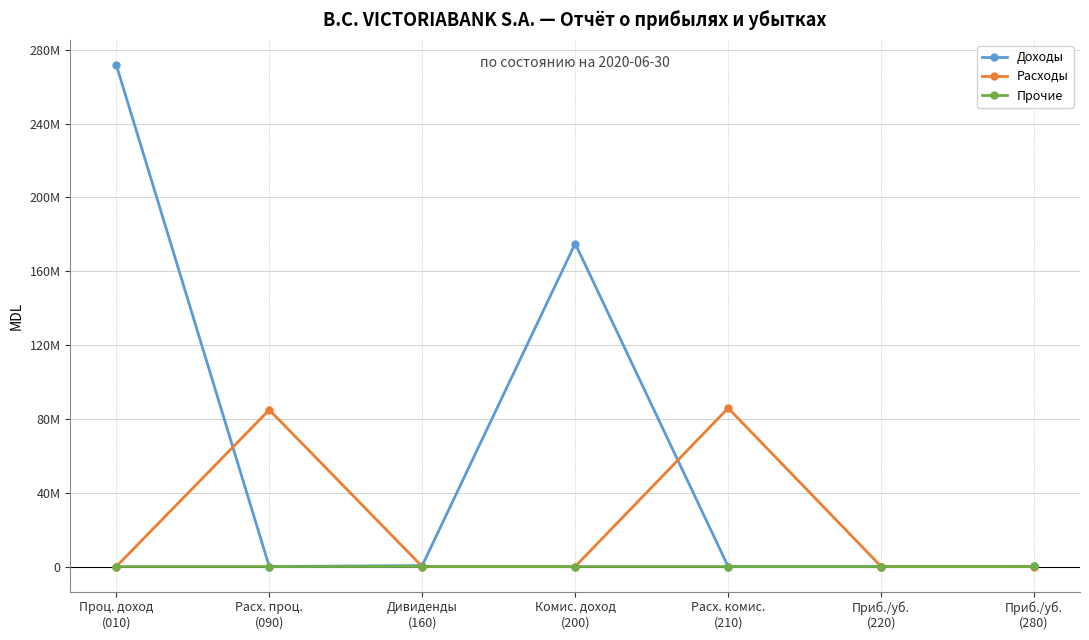

Which series has the widest spread of values?

Доходы